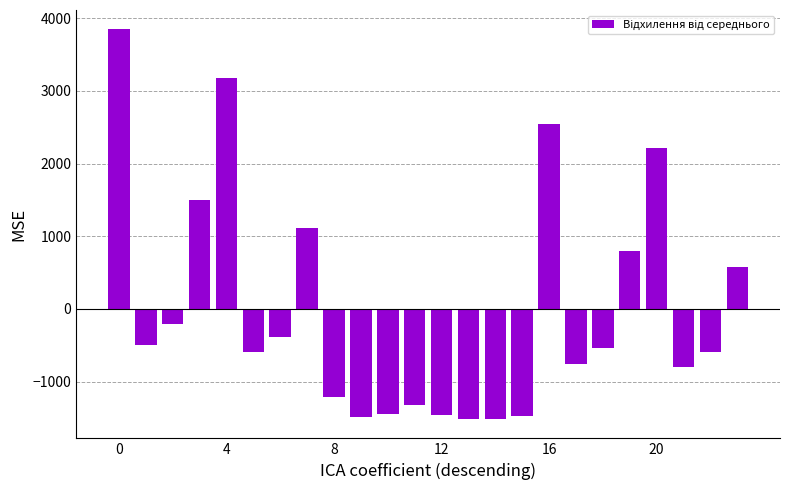

What is the difference between the second highest and second lowest values?

4686.0